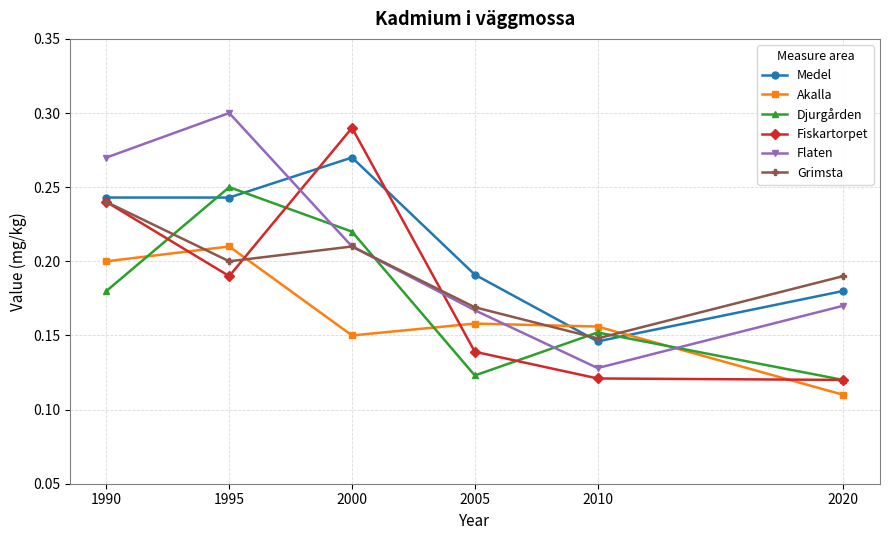

Does the chart display data point markers on the line(s)?

Yes